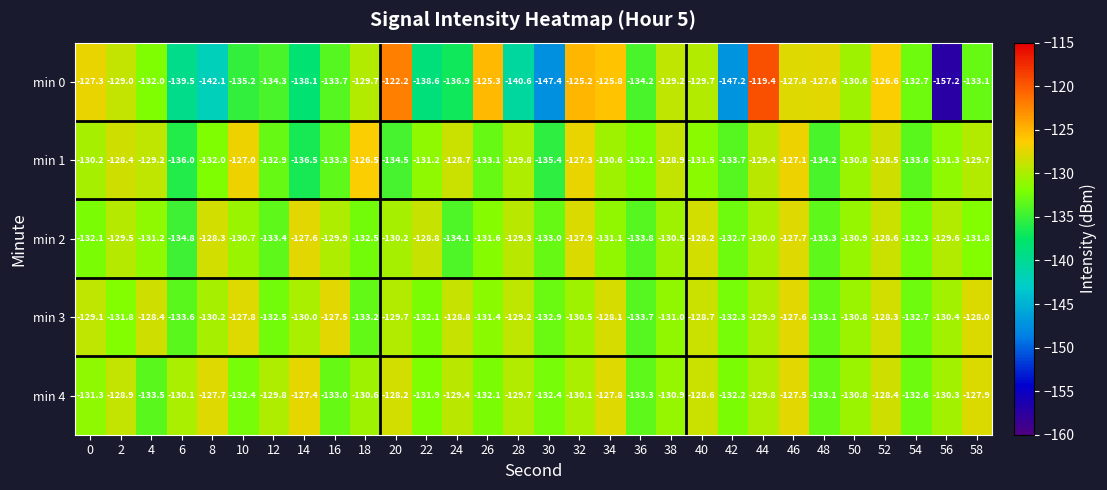

Count the number of categories in the chart.

30